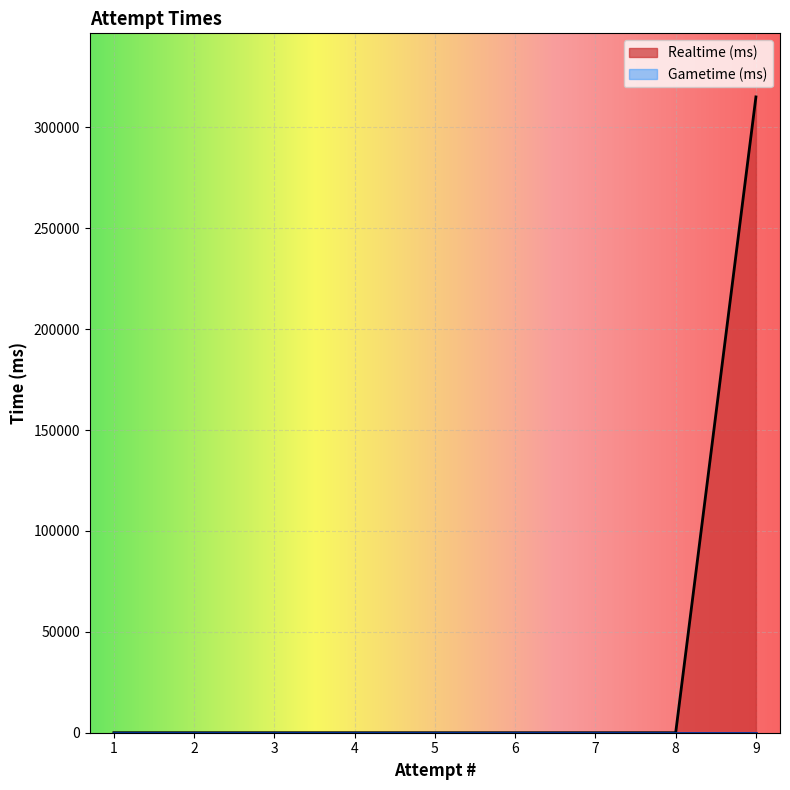

True or false: Gametime (ms) and Realtime (ms) cross at least once.

False